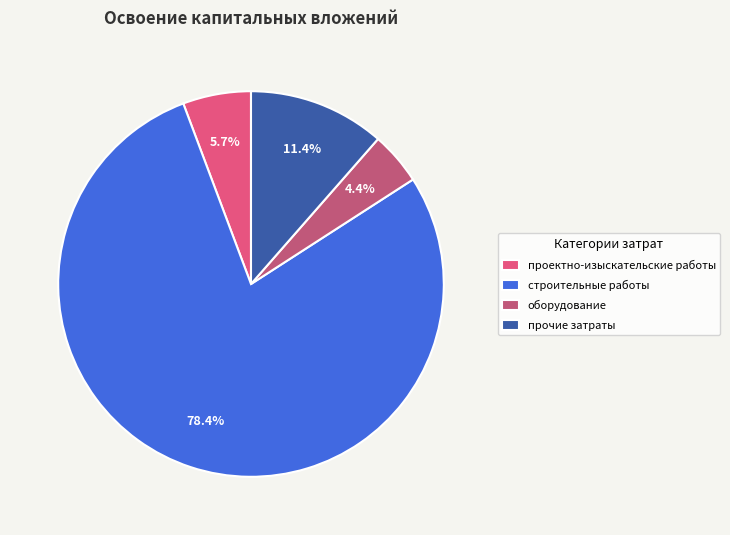

Which slice is the largest?

строительные работы